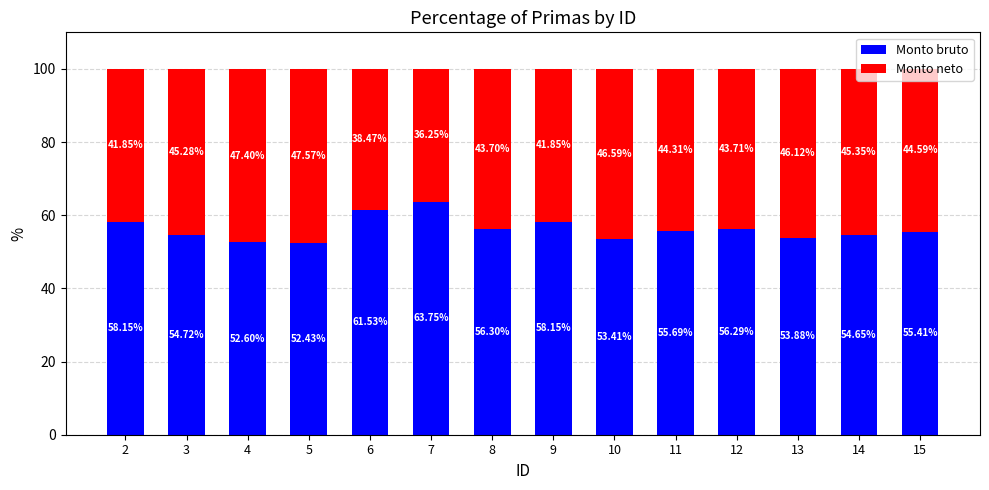

What is the difference between the maximum and minimum values in the Monto bruto series?

11.3